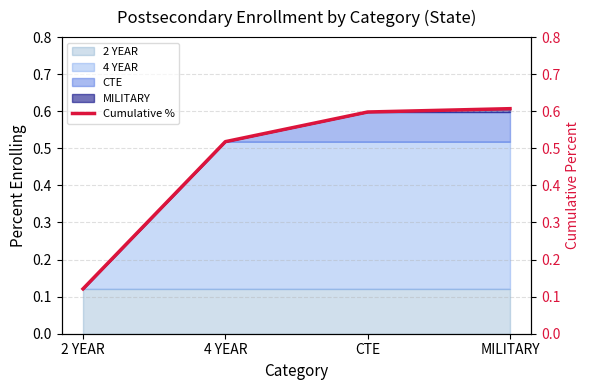

True or false: the data shows 0.9 at CTE.

False